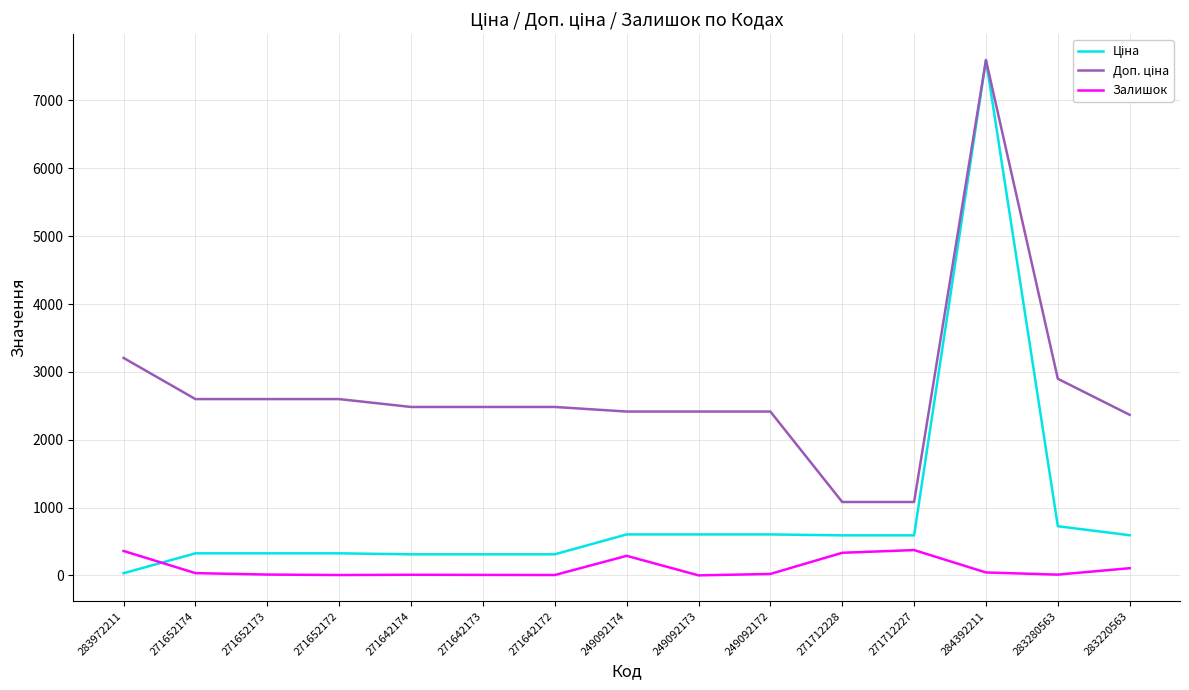

What is the total value across all series at 249092174?

3306.6